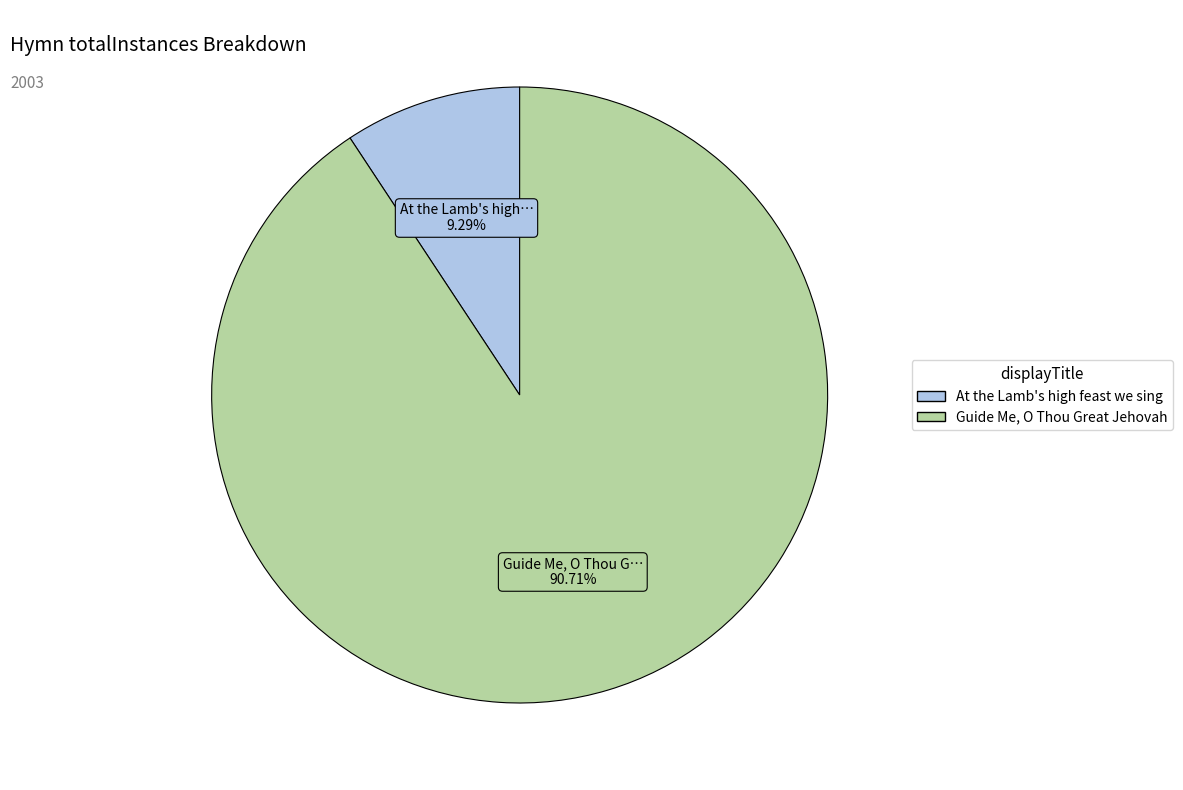

Which slice is the smallest?

At the Lamb's high feast we sing